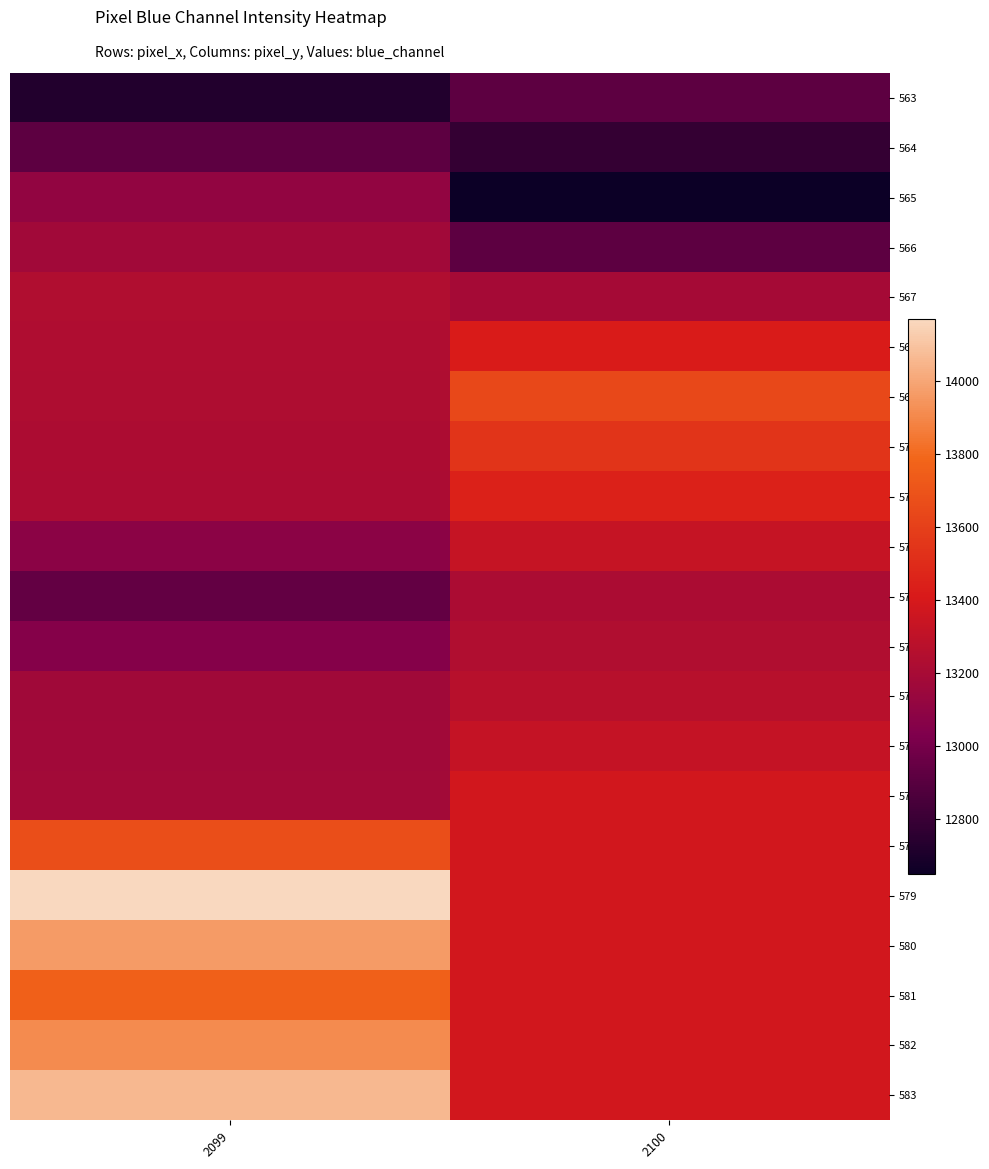

Which series changed the most between 2099 and 2100?

579